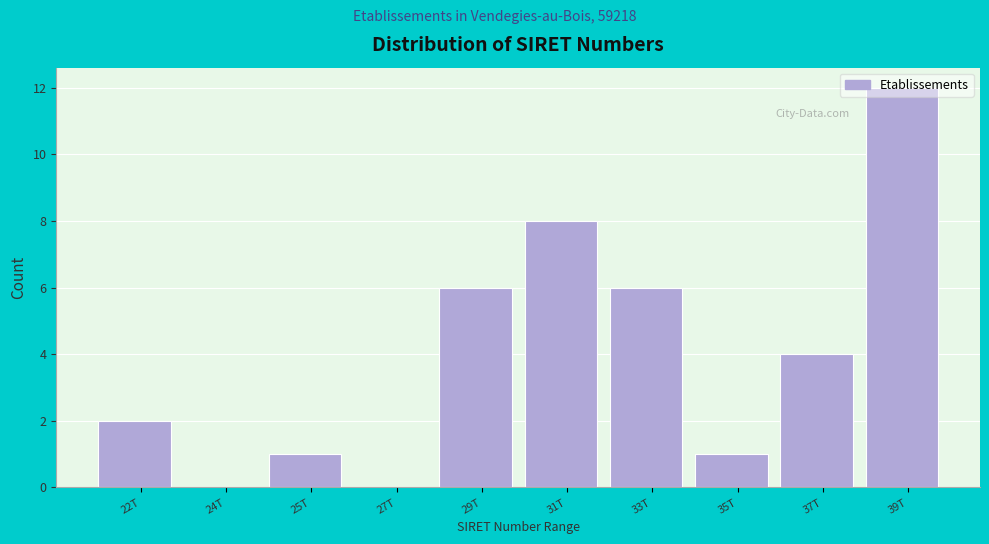

The chart shows a value of 2 at 37T. True or false?

False